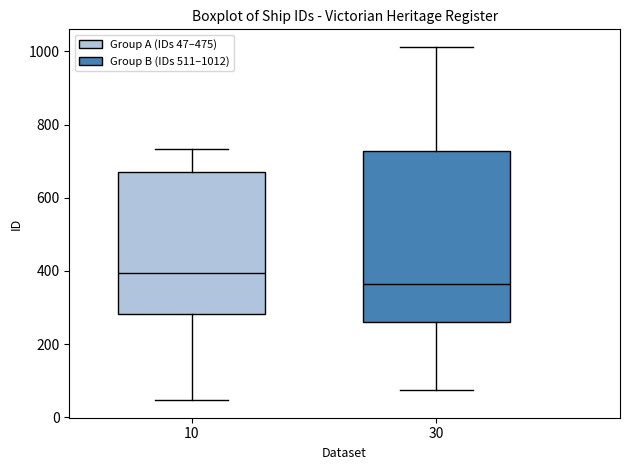

Which box is the tallest, from its lower edge to its upper edge?

30